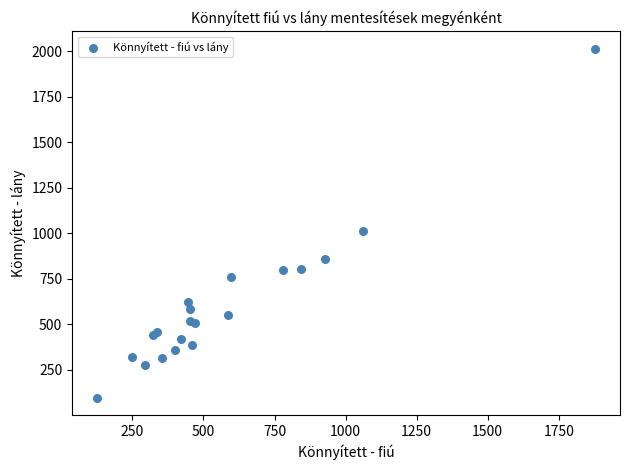

What Y value in the scatter plot is closest to 1056?

1014